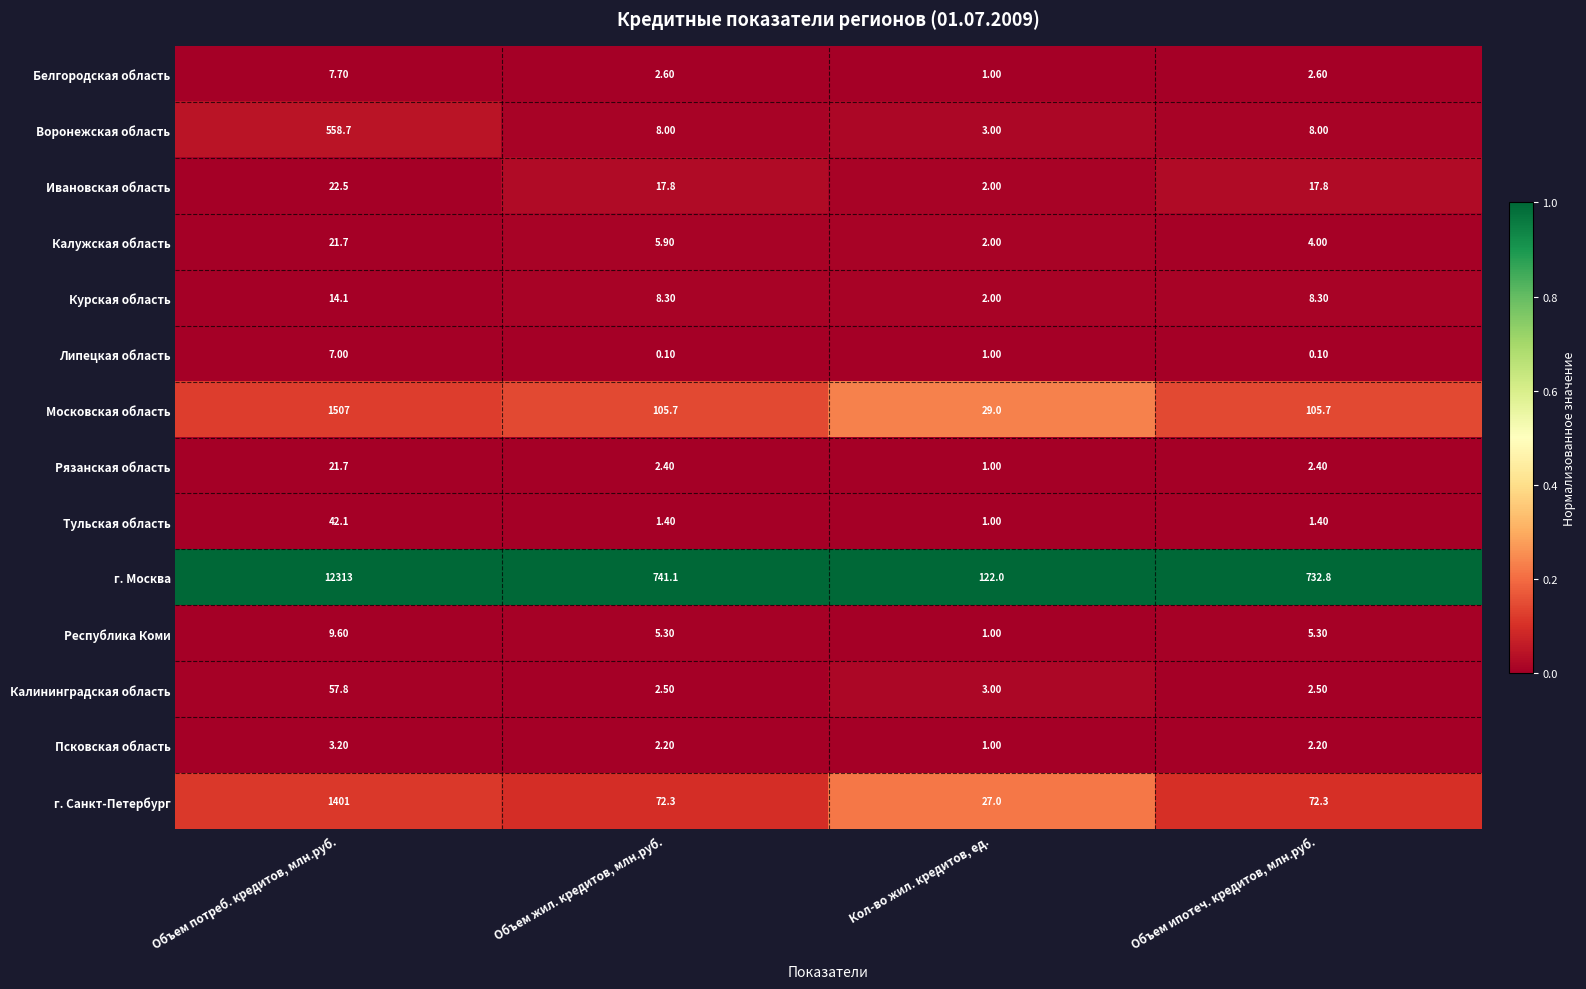

At how many categories does at least one series exceed 0?

4